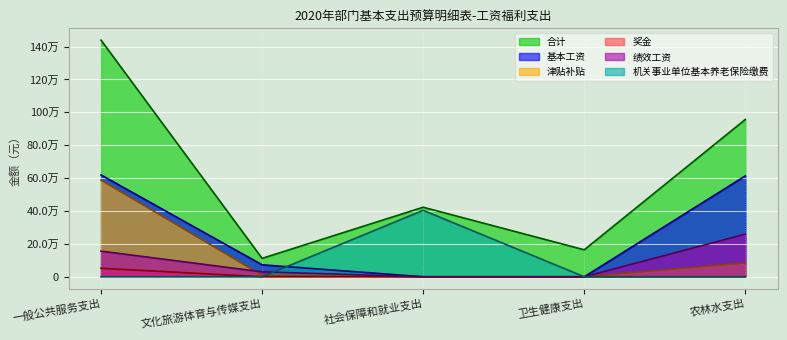

What is the difference between the 合计 values at 一般公共服务支出 and 卫生健康支出?

1274877